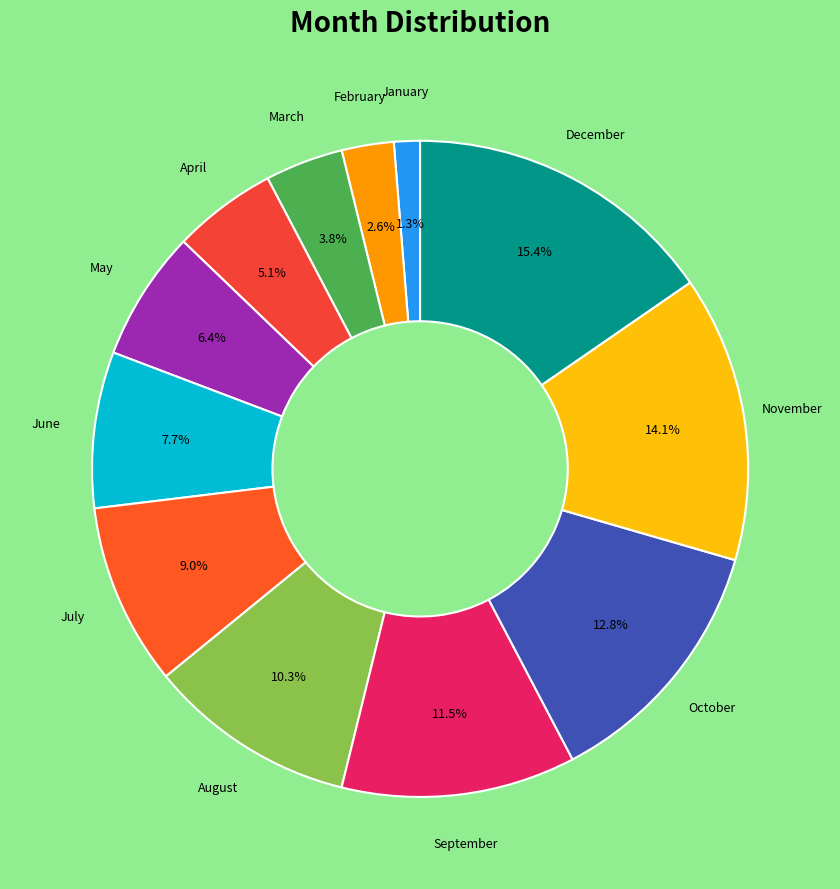

How many slices are in this pie chart?

12